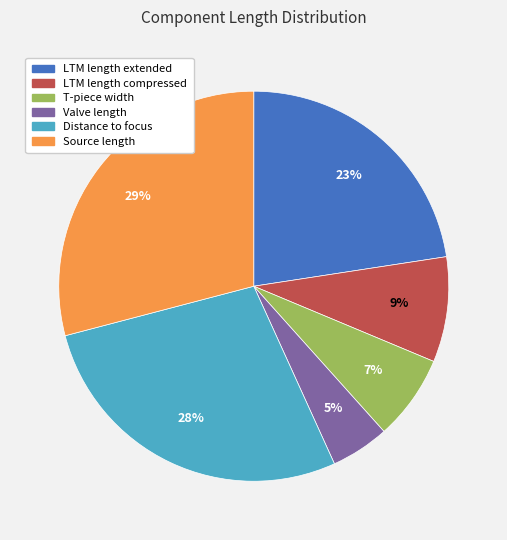

To the nearest percent, what is the combined percentage of T-piece width and LTM length compressed?

16%